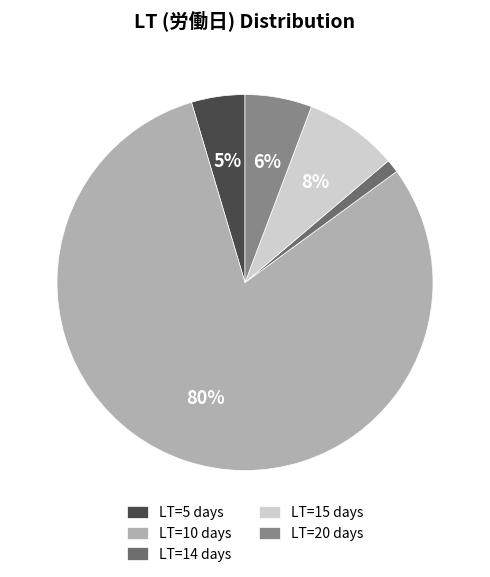

Rank the categories by value from lowest to highest.

LT=14, LT=5, LT=20, LT=15, LT=10